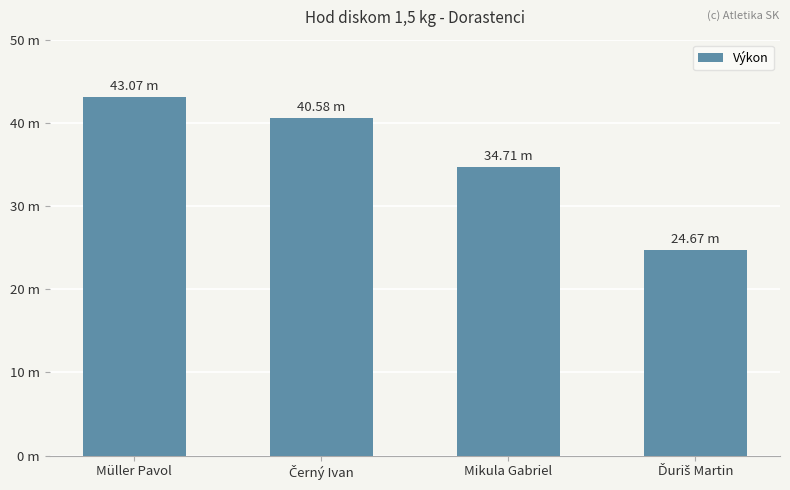

What position from the right is Ďuriš Martin?

1